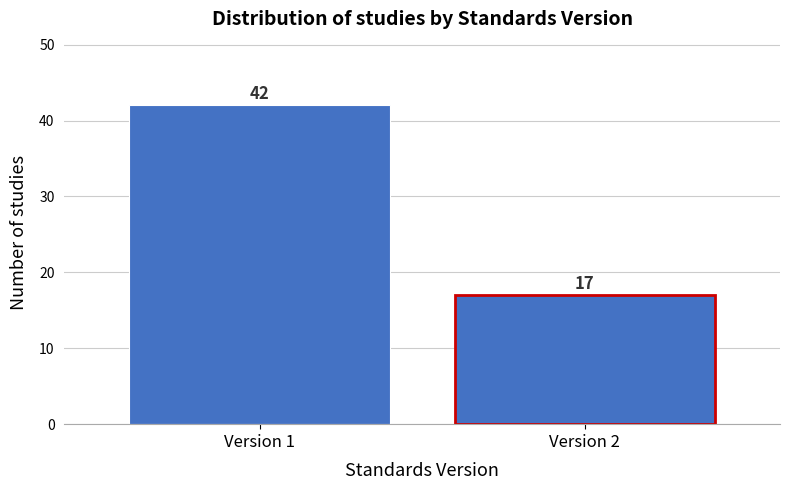

Reading right to left, list all the values displayed in this chart.

Version 2=17	Version 1=42